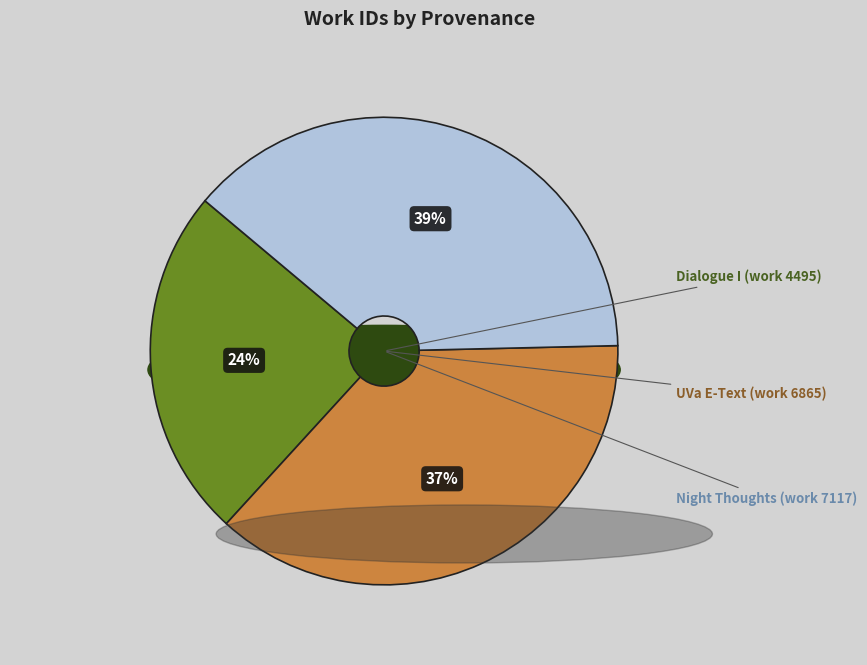

What percentage is NOT represented by Dialogue I (work 4495)?

75.7%